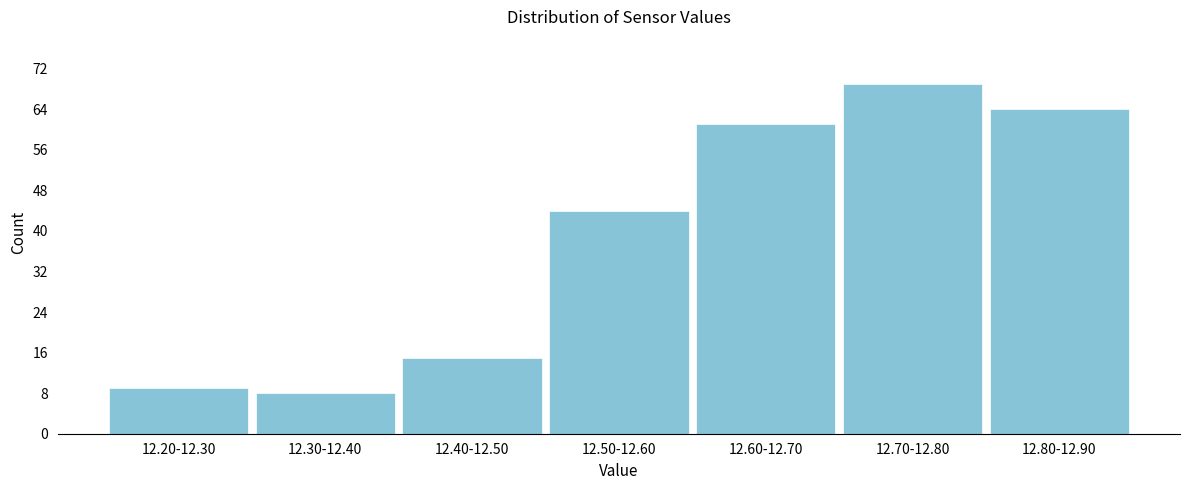

Reading left to right, extract all data points from this chart.

12.20-12.30=9	12.30-12.40=8	12.40-12.50=15	12.50-12.60=44	12.60-12.70=61	12.70-12.80=69	12.80-12.90=64